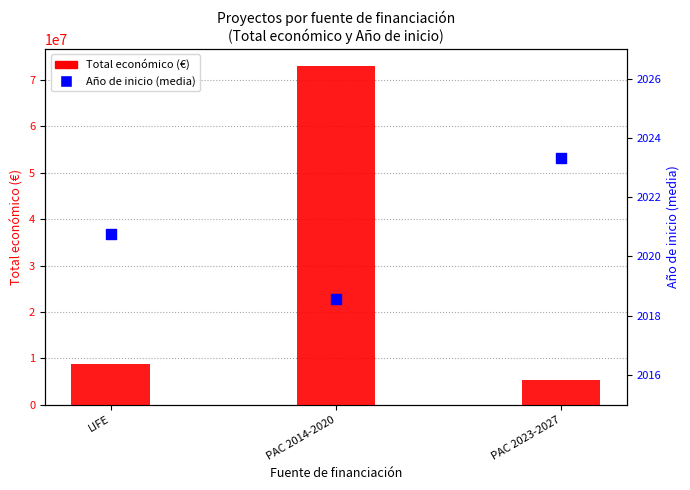

Is the value of Total económico (€) at PAC 2014-2020 greater than the value of Año de inicio (media) at LIFE?

Yes